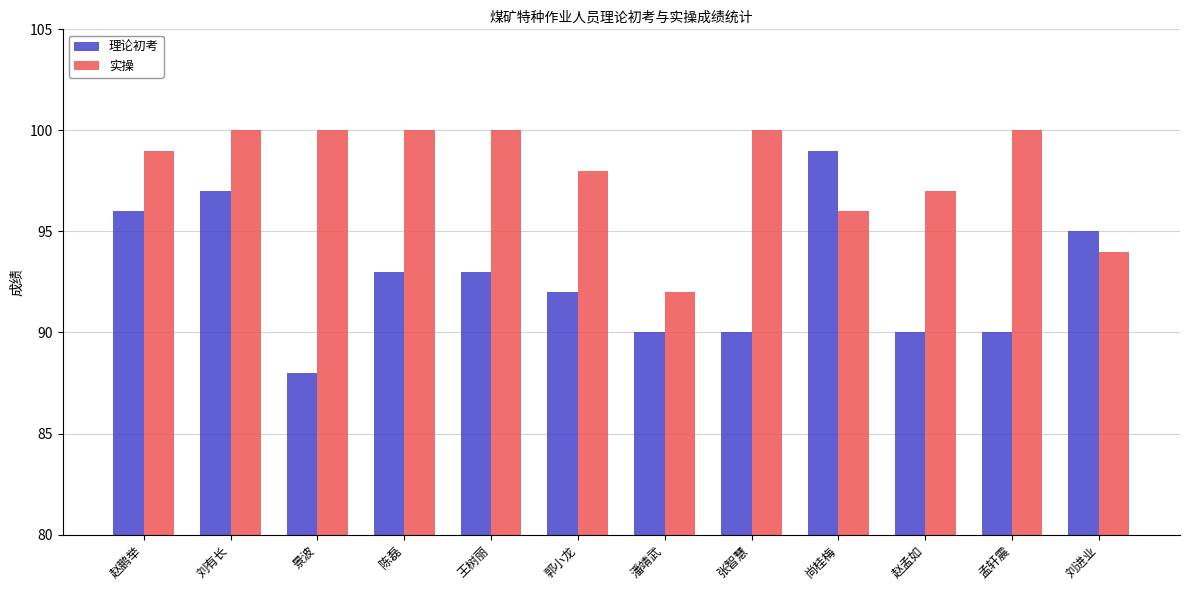

What is the label of the 2nd bar from the left?

刘有长